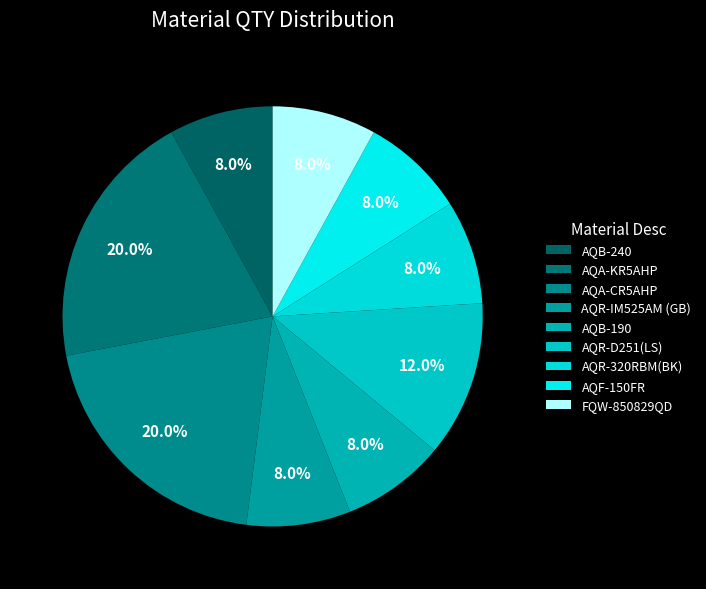

To the nearest percent, what percentage of the pie is AQR-IM525AM (GB)?

8%